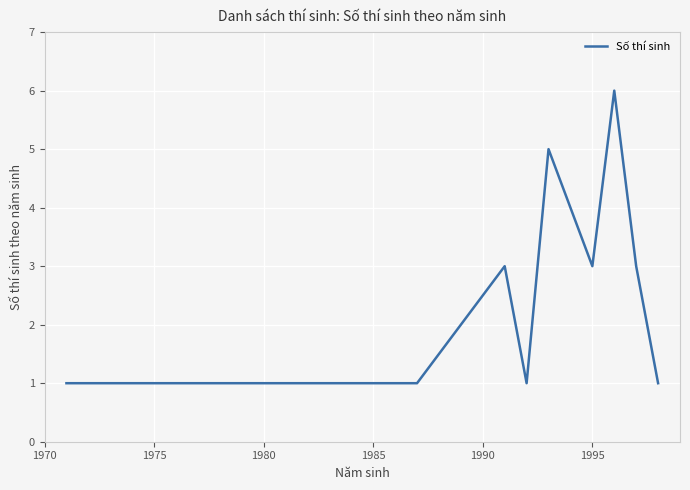

What is the greatest value displayed?

6